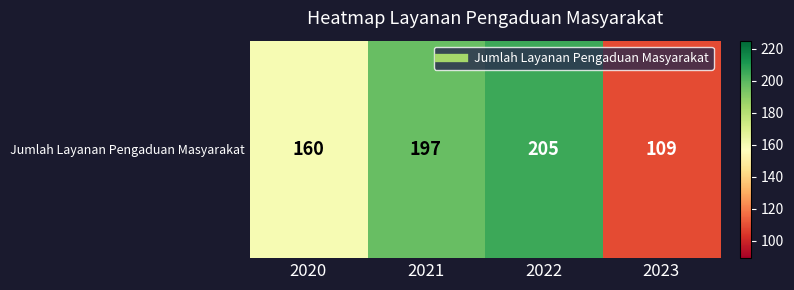

Which label corresponds to the largest value in the chart?

2022